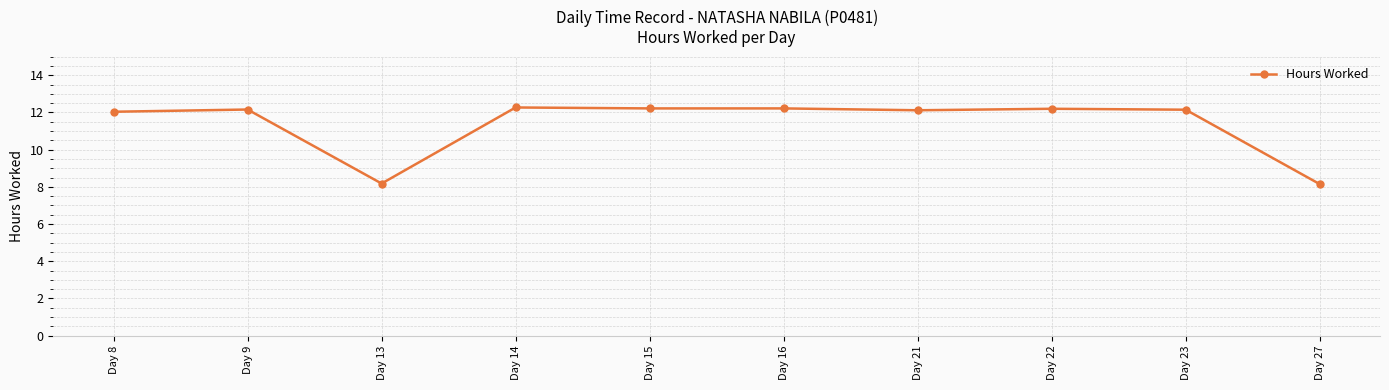

At which category does the data reach its first local valley?

Day 13